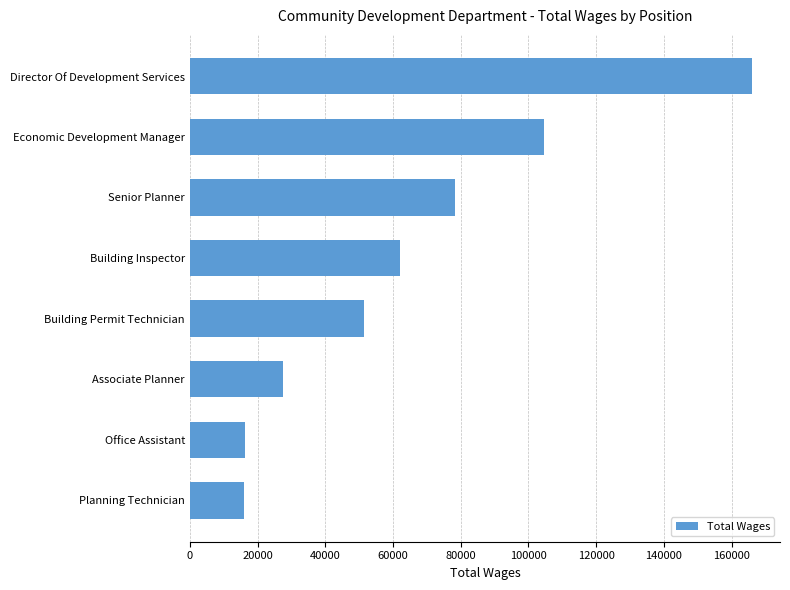

What value does the data have at Building Permit Technician?

51300